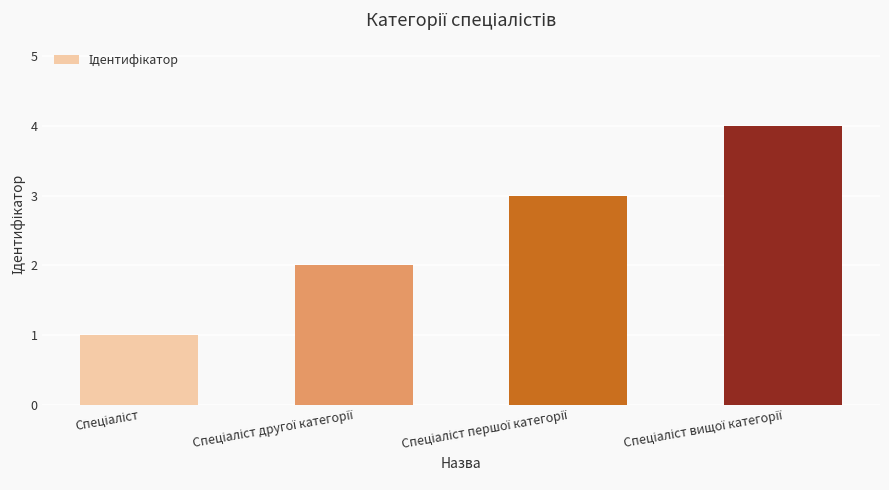

What is the difference between the maximum and minimum values?

3